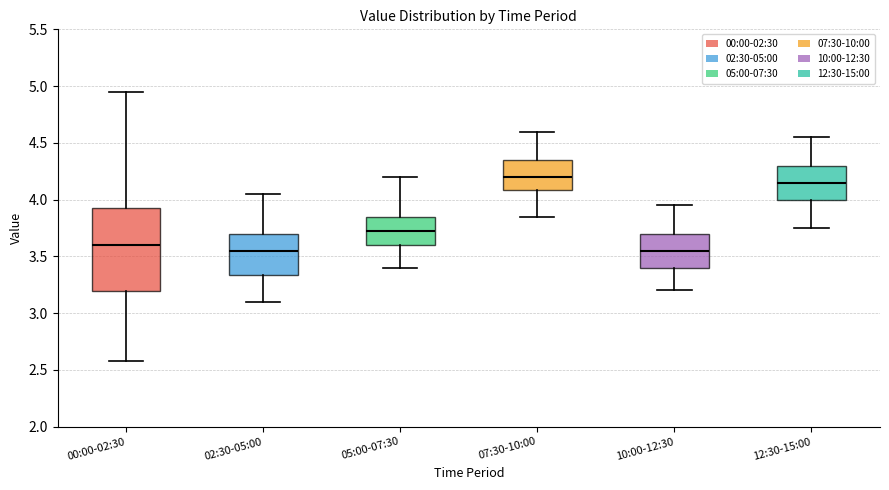

Where does the upper whisker of the box for 07:30-10:00 end on the y-axis? The values are not printed on the chart, so give them approximately, as read against the axis.

4.60